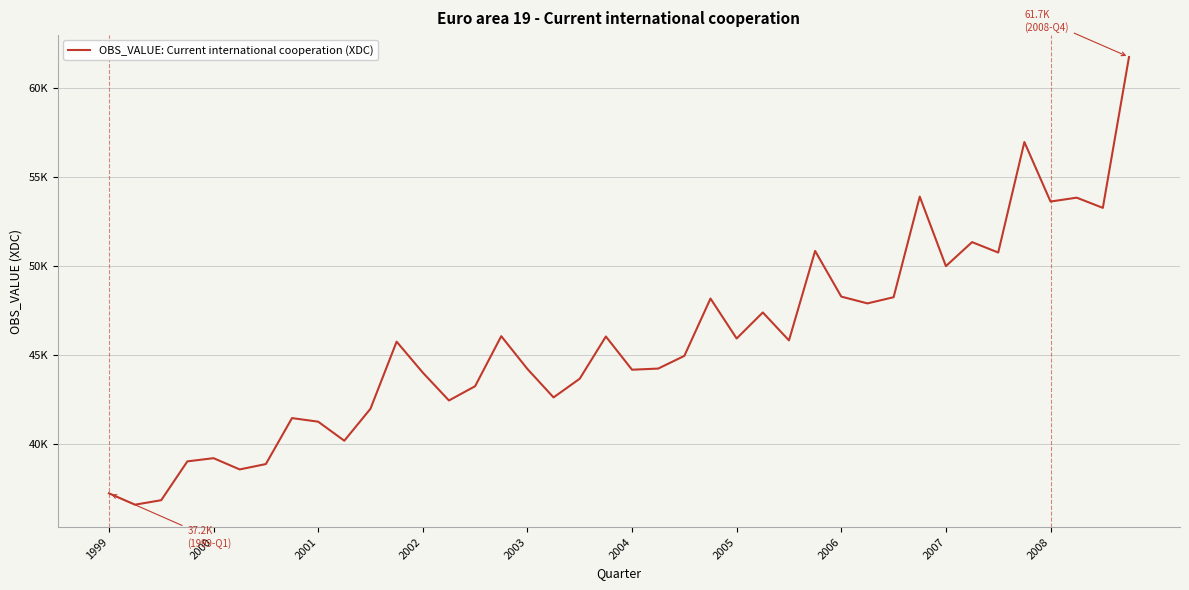

Where is the data nearest to the value 49150?

2007